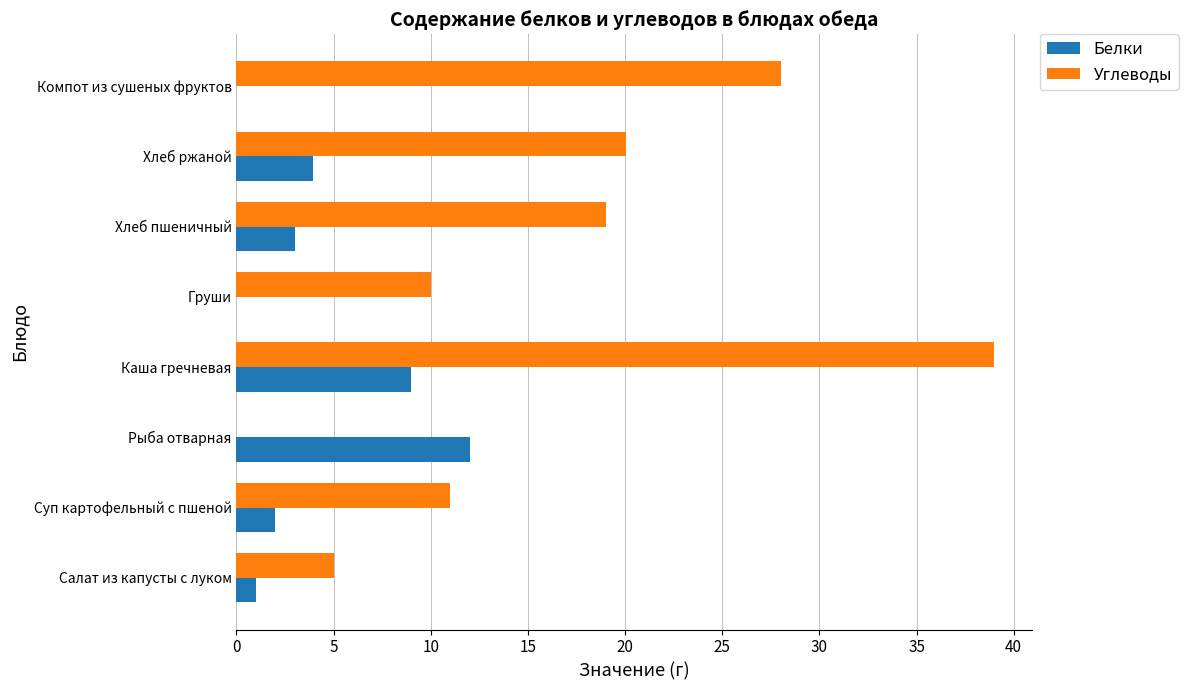

What is the greatest value displayed?

39.0